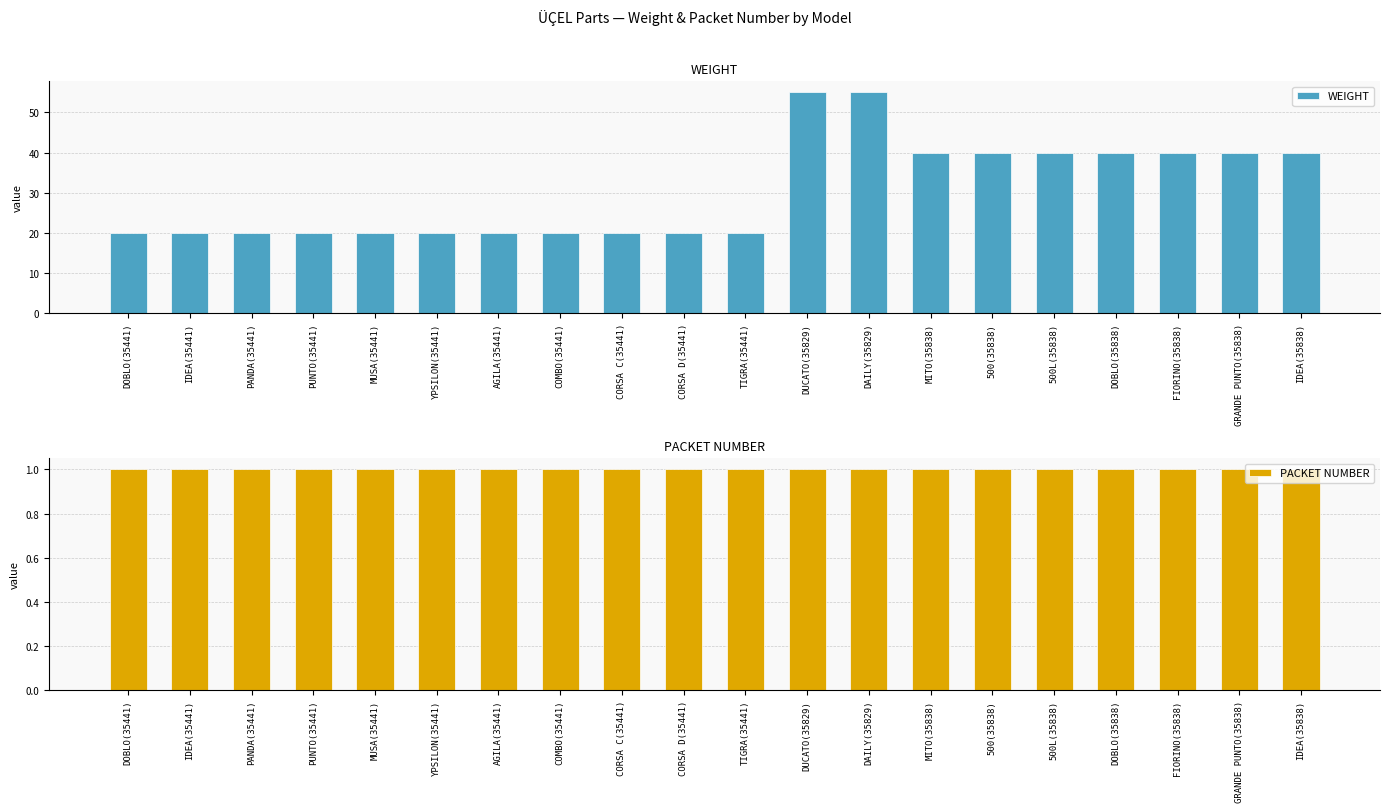

What is the spread (max minus min) of values at DOBLO(35838)?

39